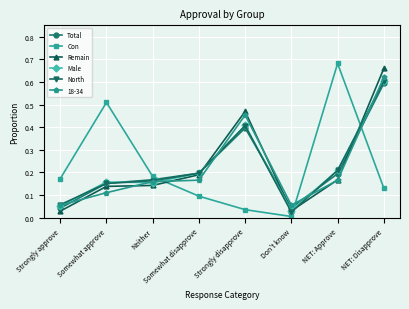

Count the number of categories in the chart.

8